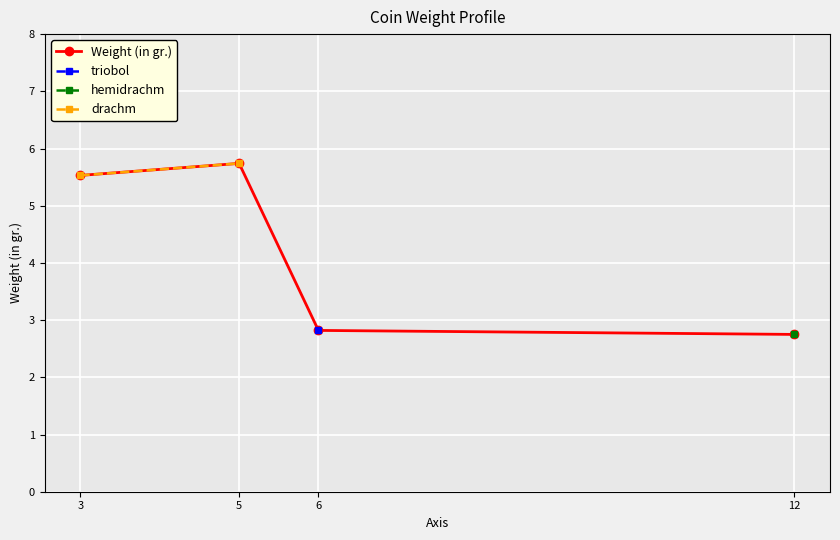

What is the value of the Weight (in gr.) point at the 1st from the left?

5.5